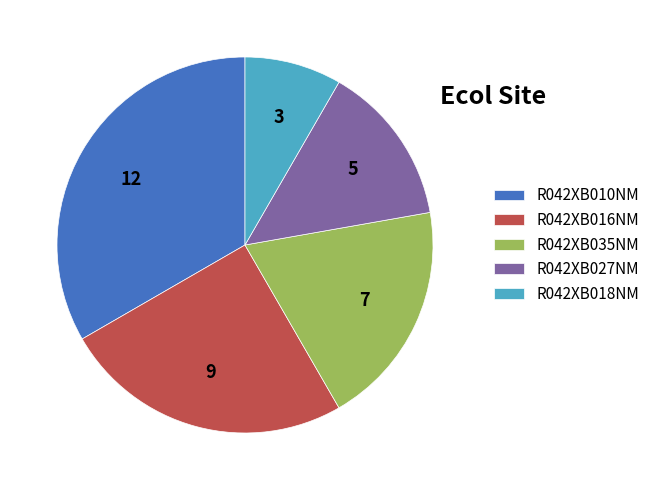

Rank the categories by value from lowest to highest.

R042XB018NM, R042XB027NM, R042XB035NM, R042XB016NM, R042XB010NM